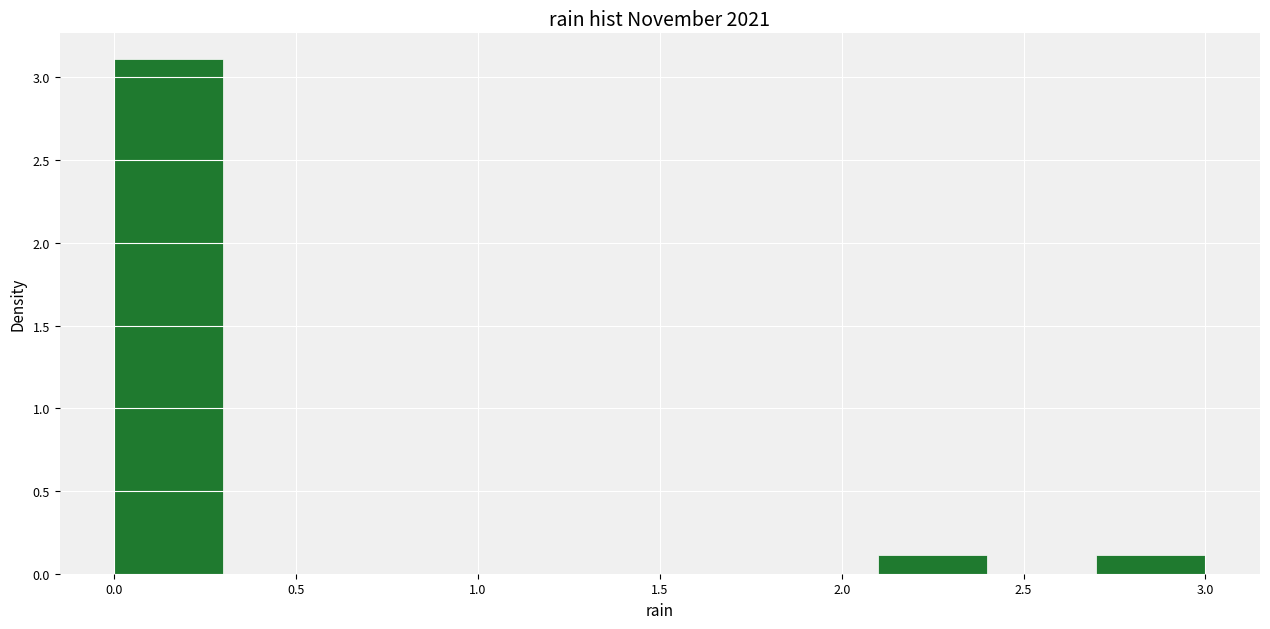

Which range on the x-axis has the tallest bar?

0.0 to 0.3